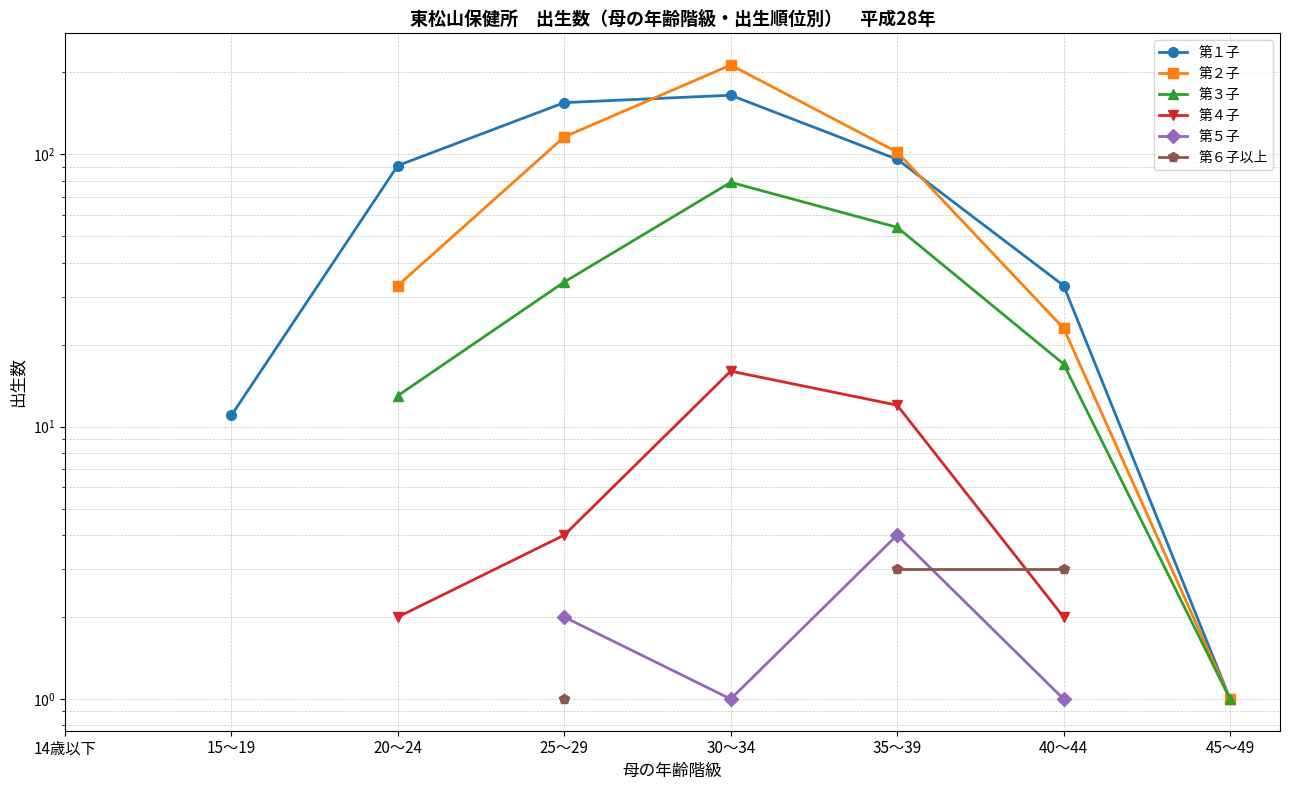

True or false: 第３子 and 第２子 cross at least once.

False